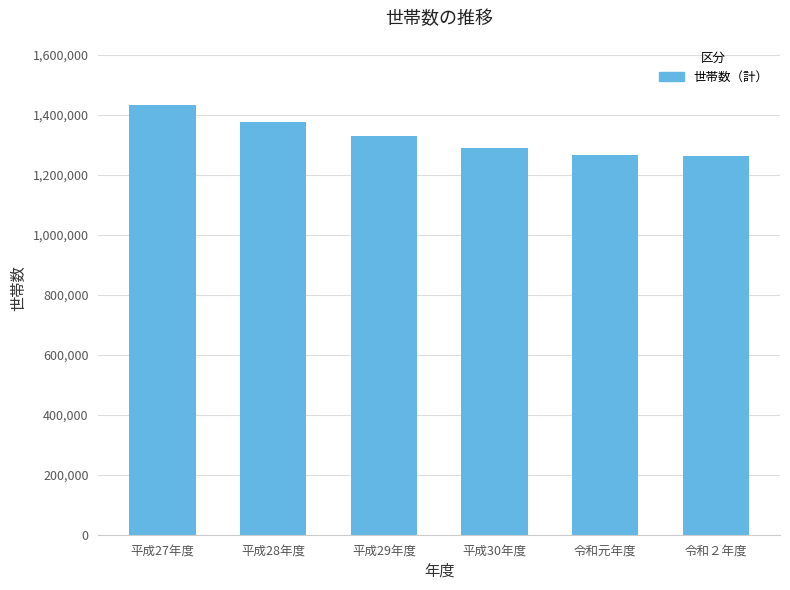

At which category does the chart reach its peak across all series?

平成27年度